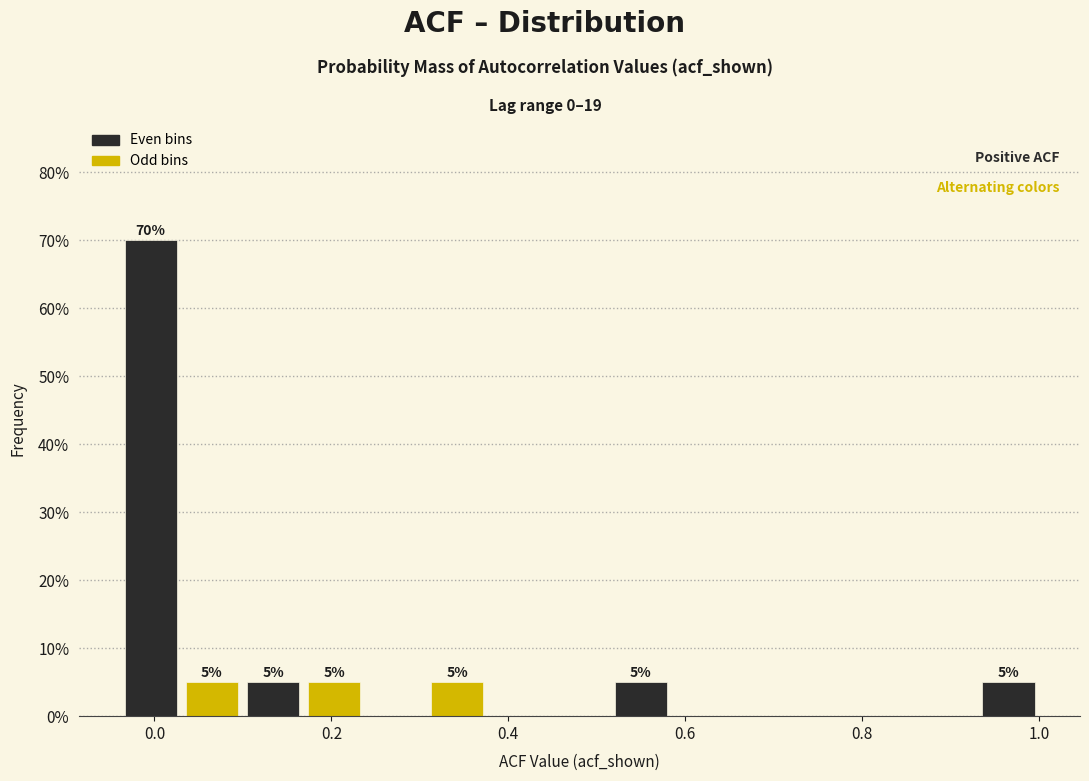

Read against the x-axis, roughly where is the centre of the tallest bar?

0.00